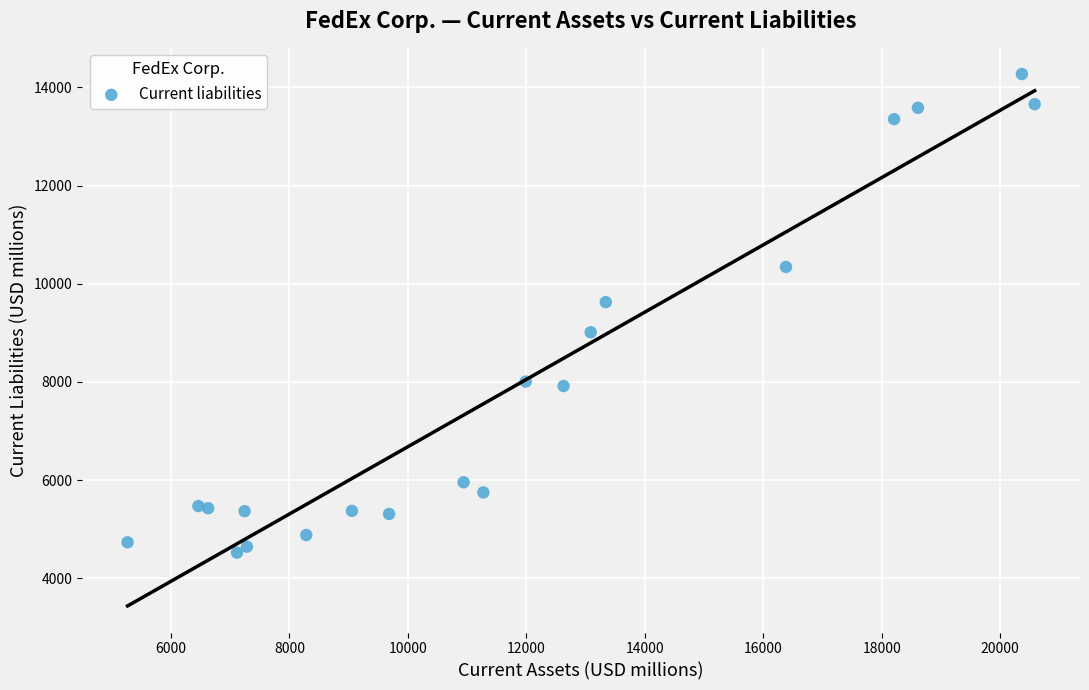

What Y value in the scatter plot is closest to 9399?

9627